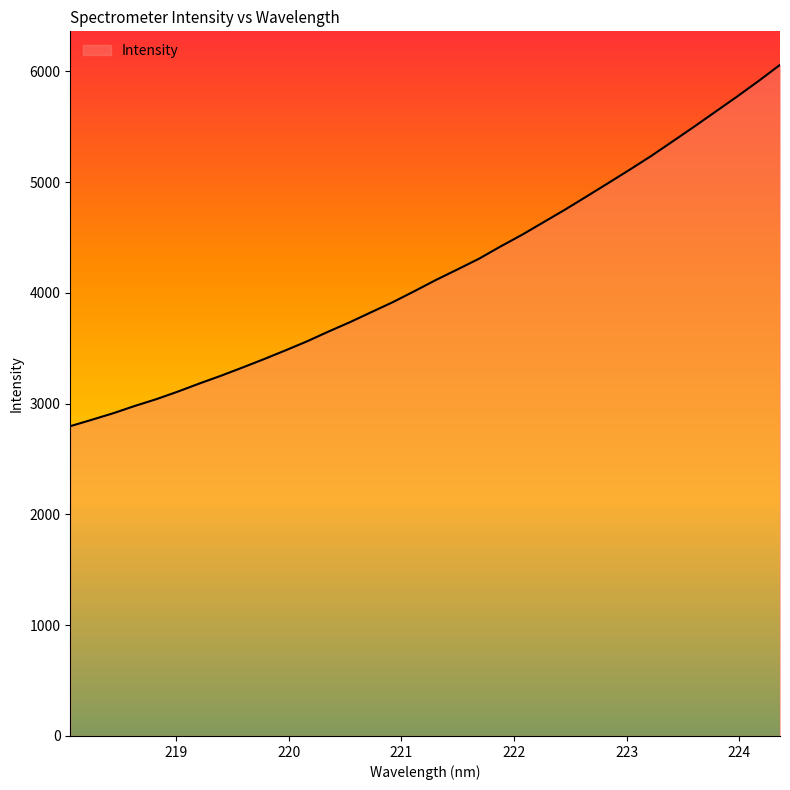

True or false: there are more than 0 points higher than both neighbors.

False